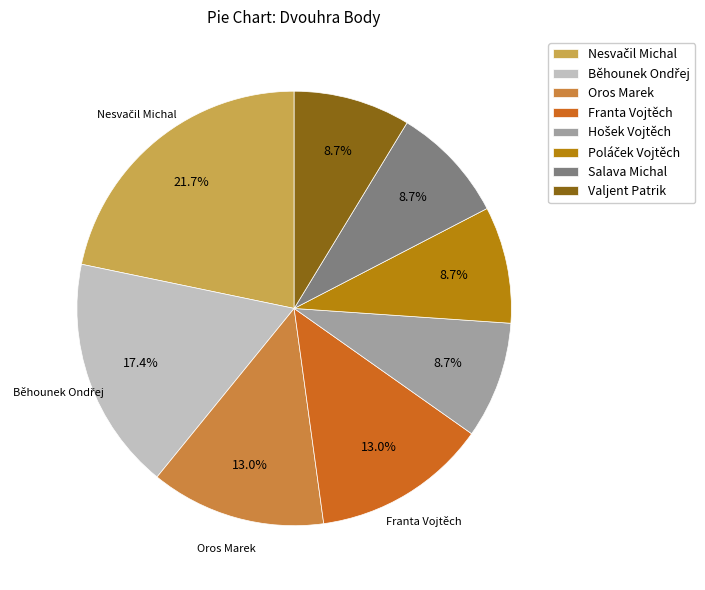

Is there any slice that represents more than half of the pie?

No